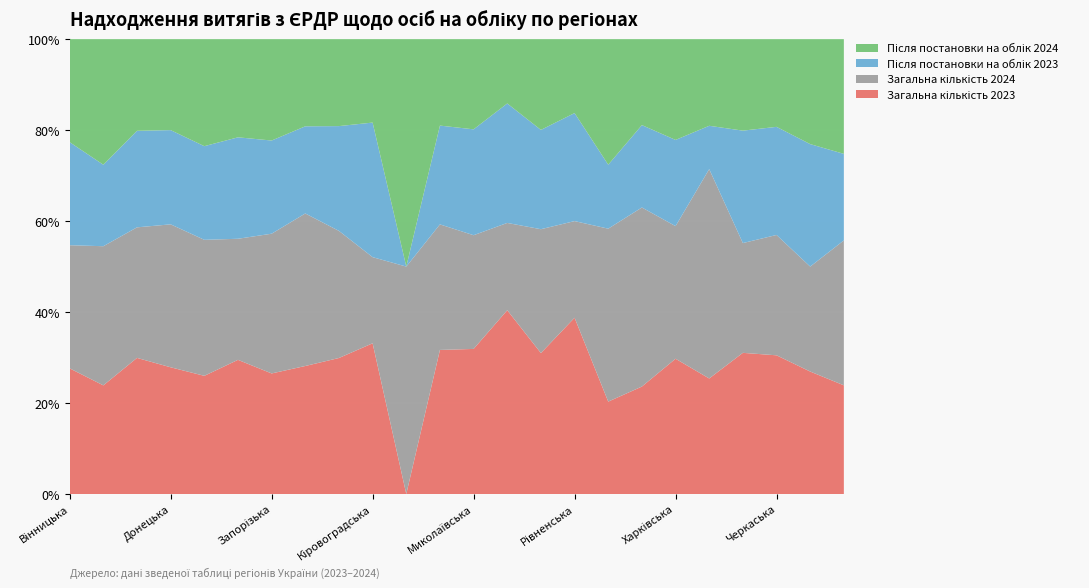

Reading left to right, what are all the values shown in this chart?

Загальна кількість 2023: 50	32	196	39	53	41	44	47	122	56	0	70	37	40	132	31	39	30	102	16	54	68	7	54
Загальна кількість 2024: 49	41	188	44	61	37	51	56	114	32	1	61	29	19	116	17	73	50	100	29	42	59	6	72
Після постановки на облік 2023: 41	24	139	29	42	31	34	32	94	50	0	48	27	26	93	19	27	23	65	6	43	53	7	43
Після постановки на облік 2024: 41	37	132	28	48	30	37	32	78	31	1	42	23	14	85	13	53	24	76	12	35	43	6	57